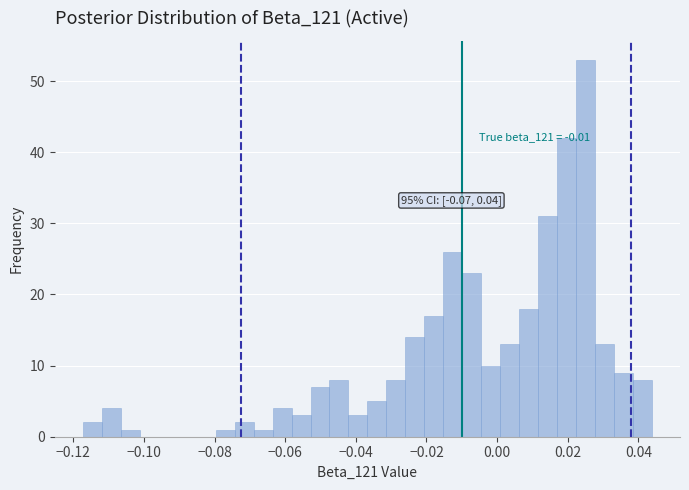

Read against the x-axis, roughly where is the centre of the tallest bar?

0.024